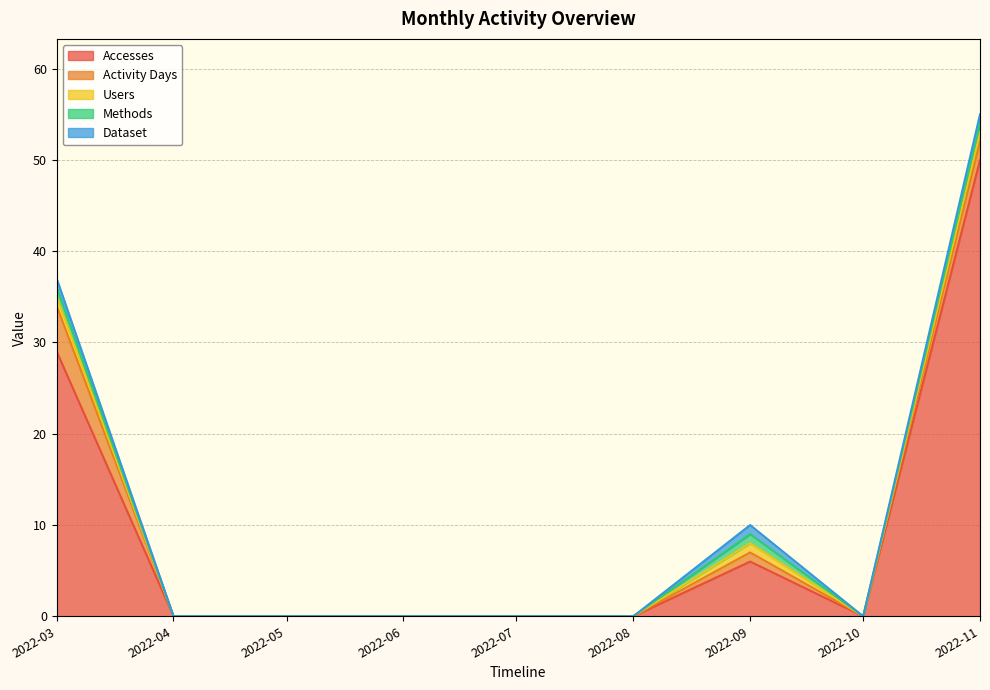

The Activity Days series shows 1 at 2022-09-01. True or false?

False